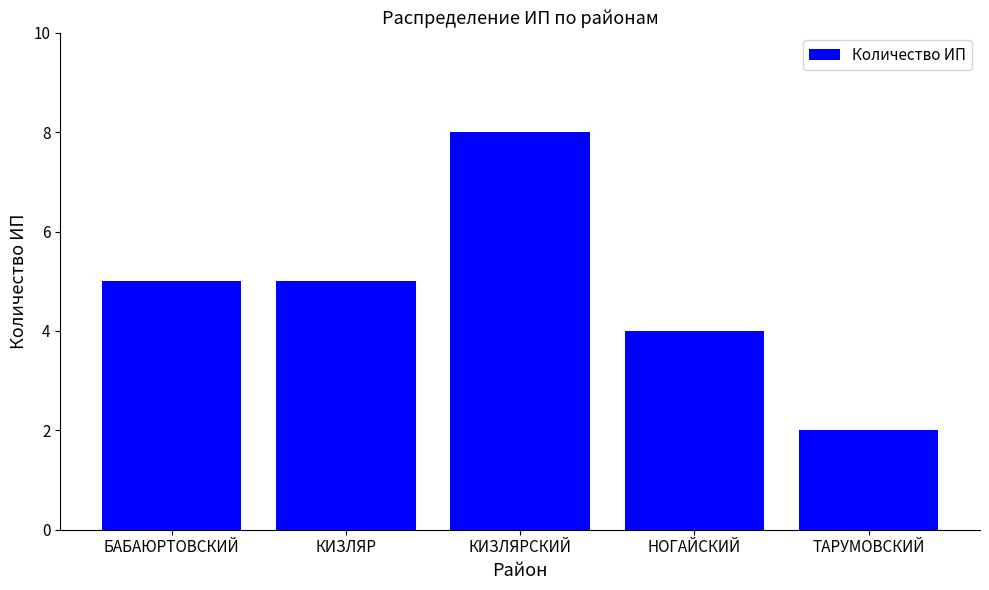

What is the difference between the second highest and second lowest values?

1